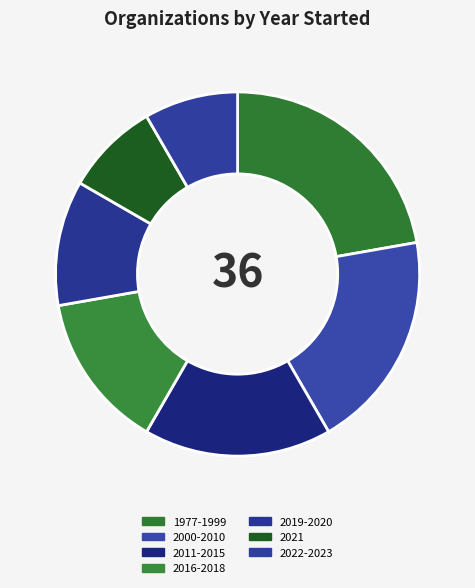

Between 2021 and 2000-2010, which is larger?

2000-2010